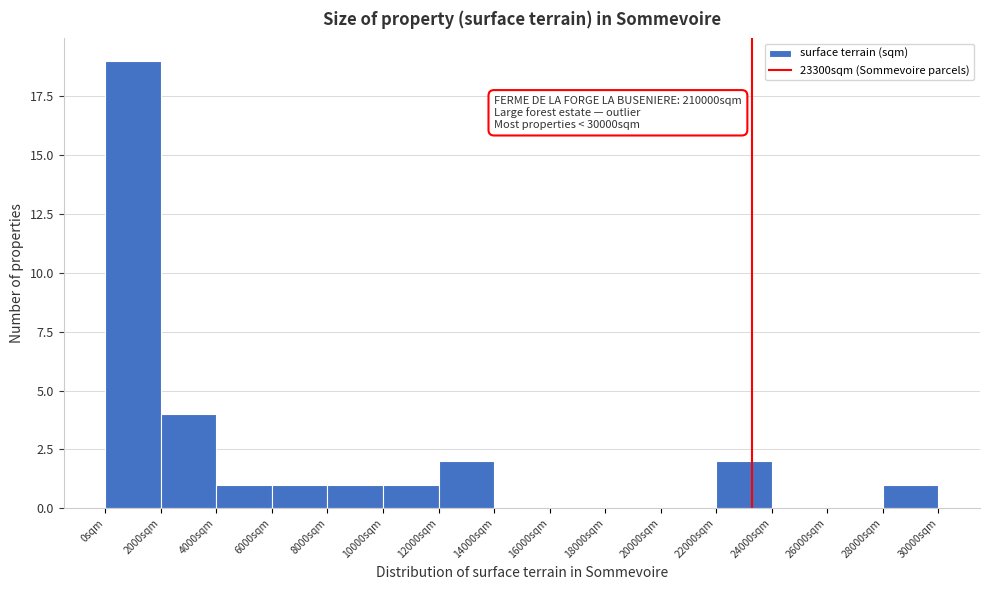

Over which range of the x-axis is the bar tallest?

0 to 2000